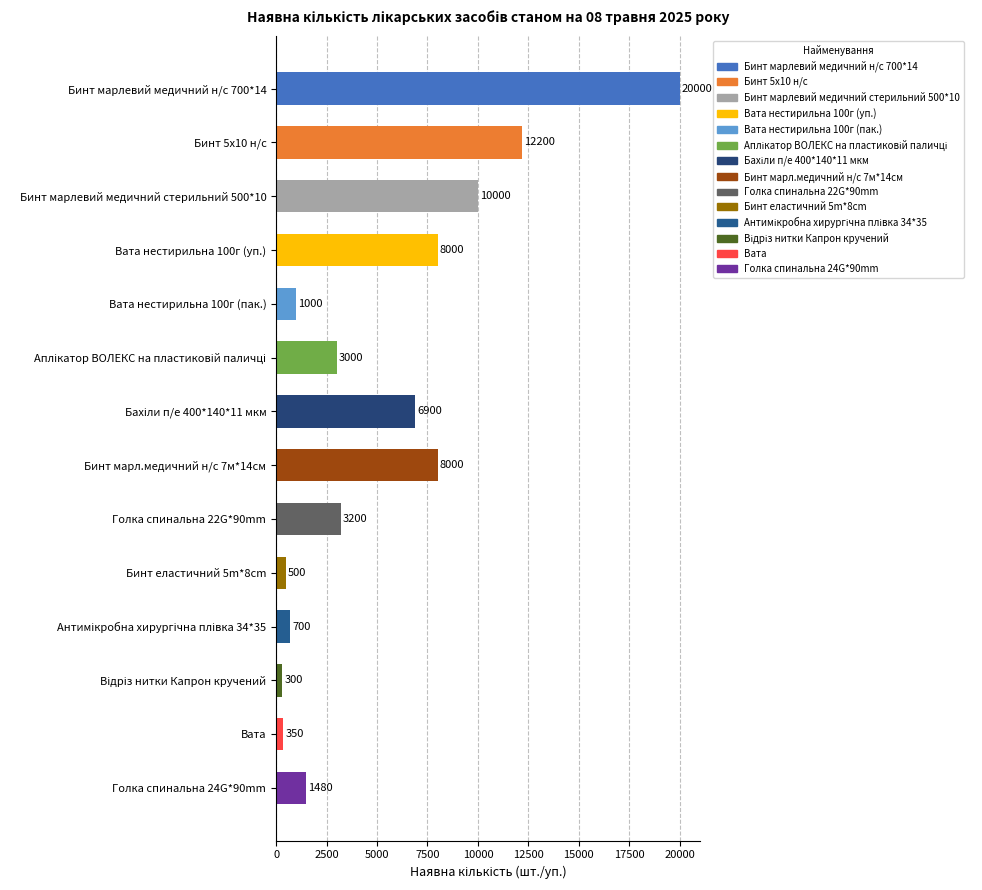

What is the label of the 14th bar from the bottom?

Бинт марлевий медичний н/с 700*14